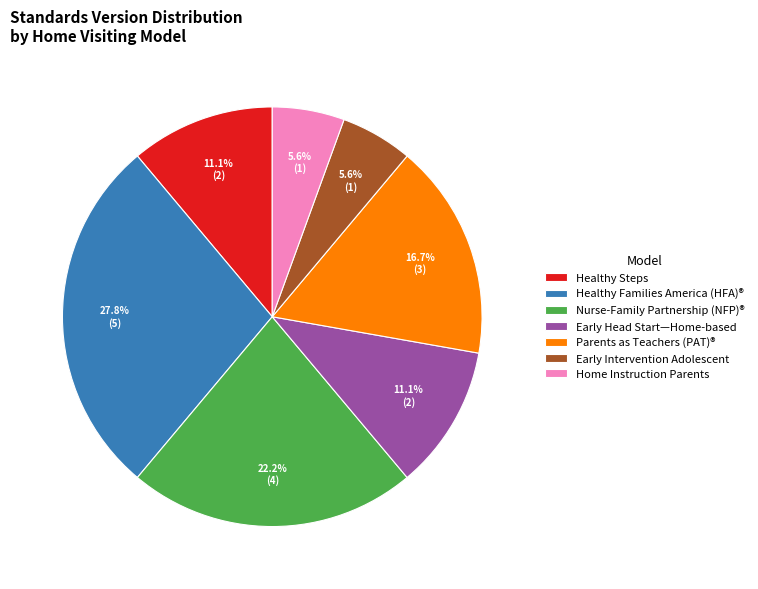

Is Parents as Teachers (PAT)® the majority of the pie?

No